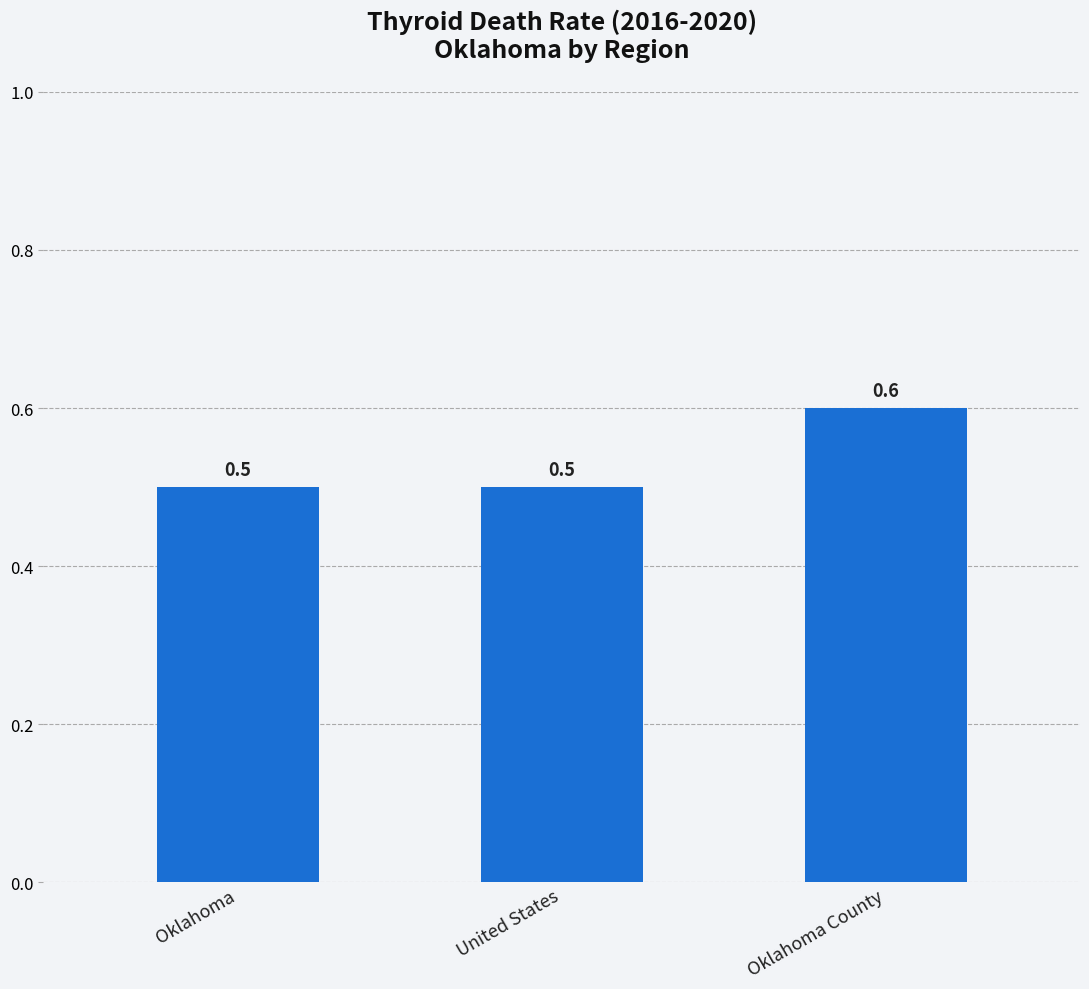

What is the value of the 3rd bar from the left?

0.6